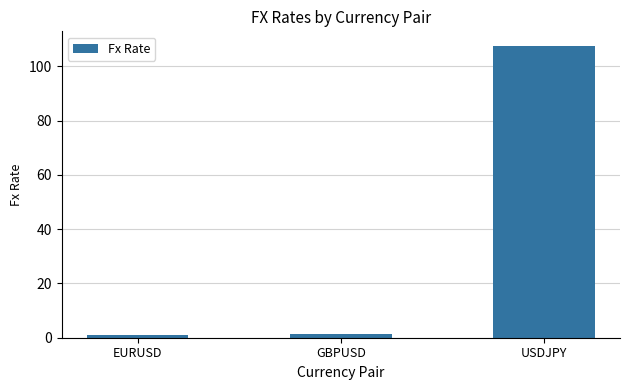

What is the change in value from GBPUSD to USDJPY?

+106.2